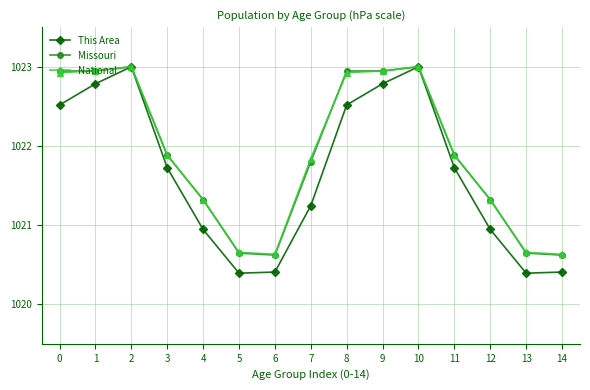

What is the difference between the maximum and minimum values in the Missouri series?

2.4